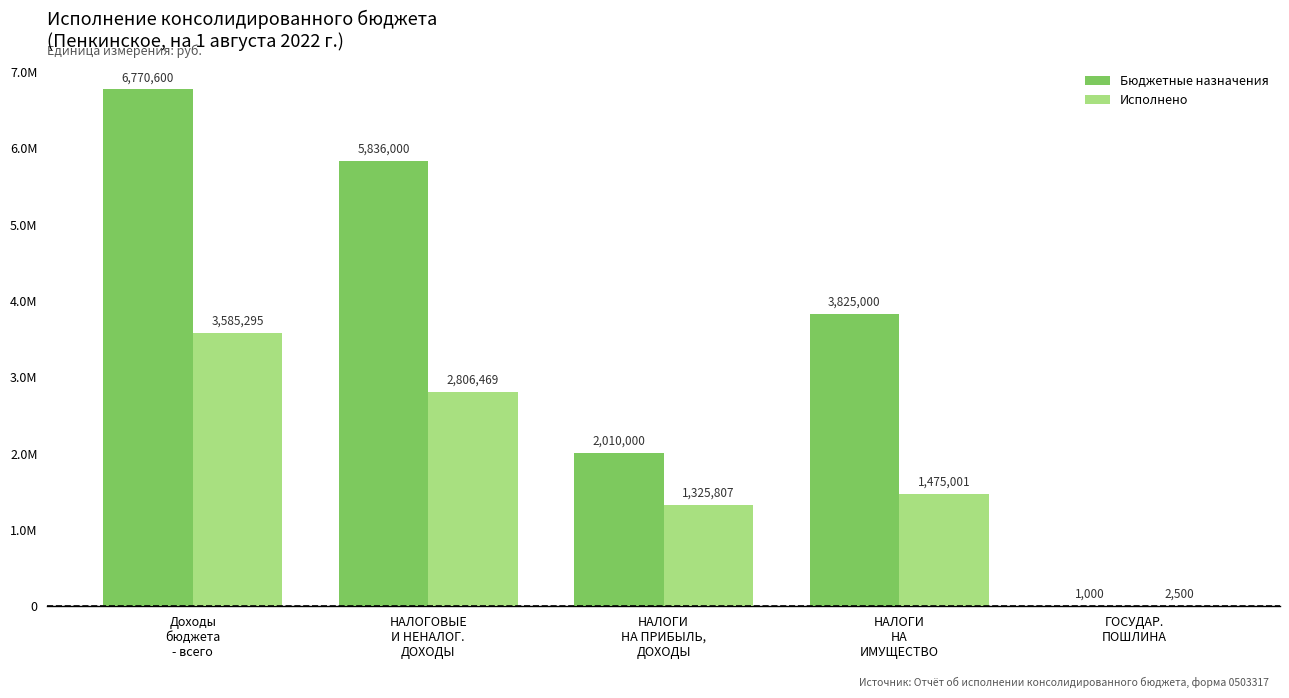

Which series has the largest total across all categories?

Бюджетные назначения